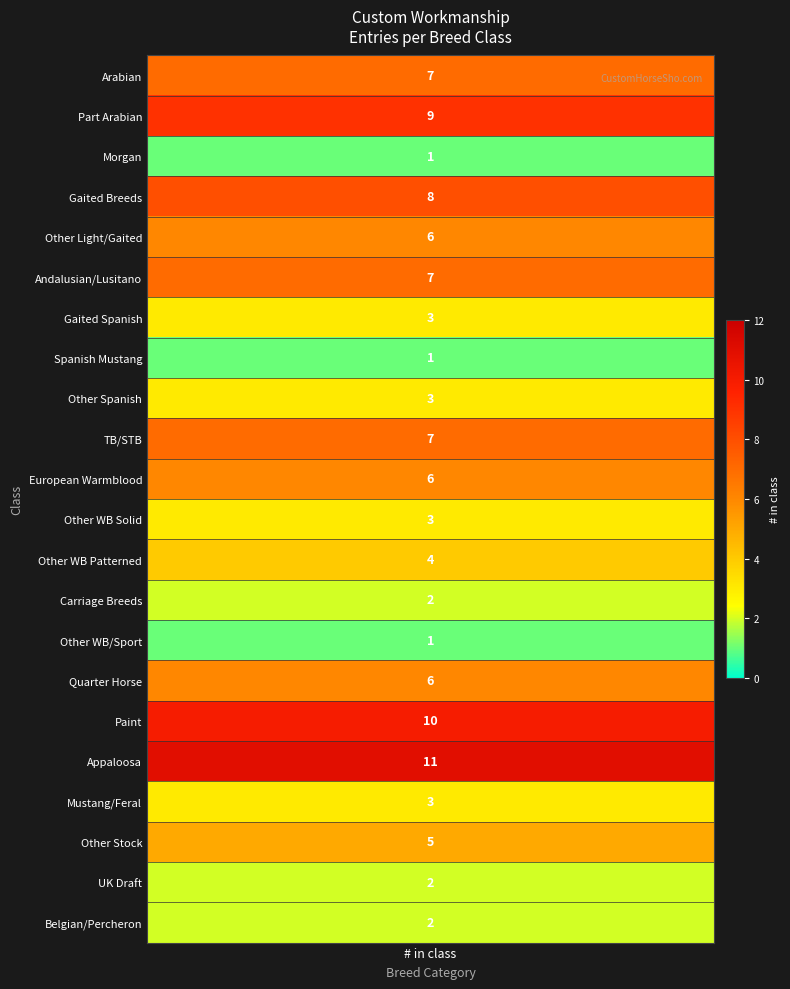

What is the greatest value displayed?

11